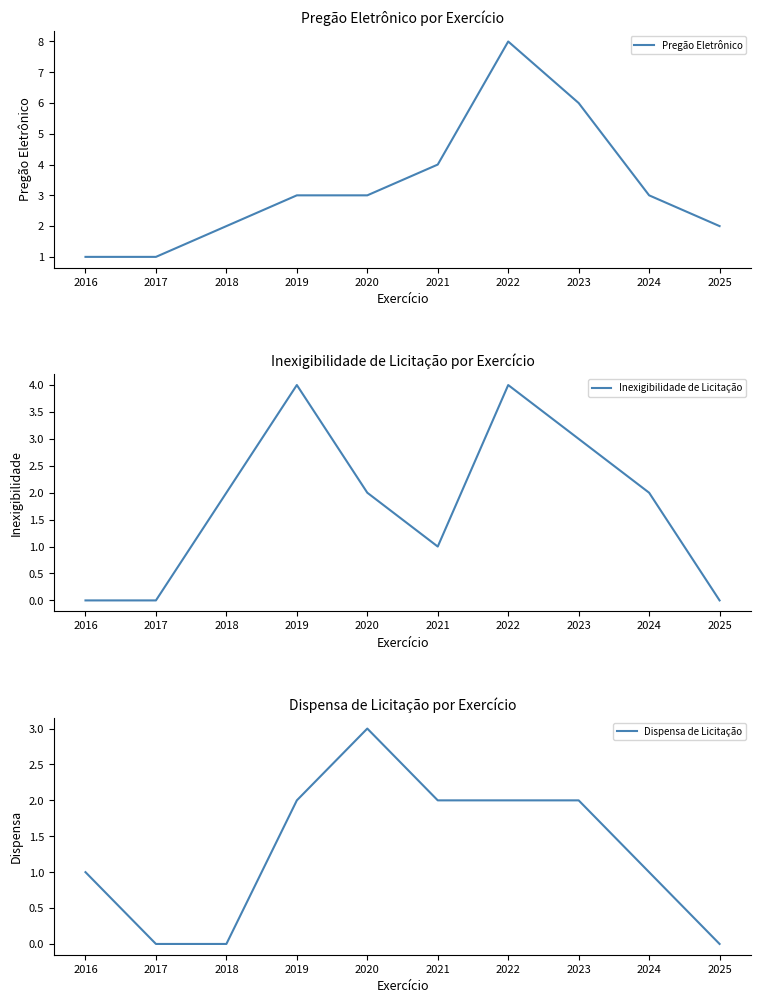

What is the value of the Pregão Eletrônico point at the 9th from the left?

3